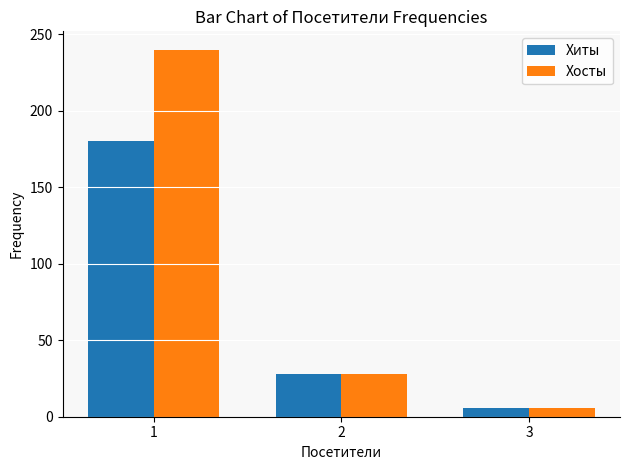

What are all the series names shown in the legend?

Хиты, Хосты